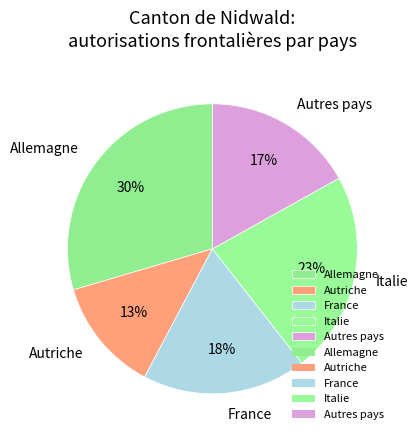

True or false: Autres pays accounts for 2% of the total.

False